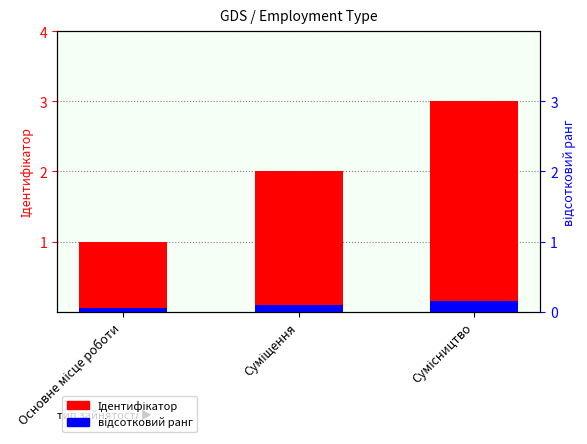

At which label does відсотковий ранг reach its peak?

Сумісництво